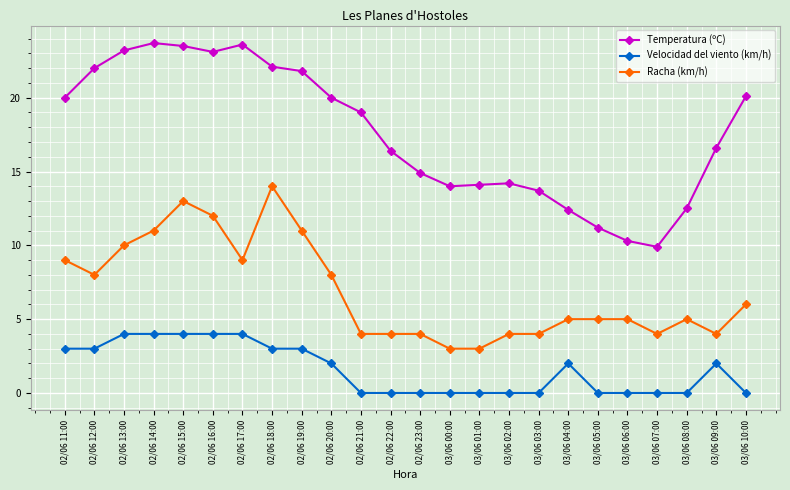

How many lines are shown in the chart?

3